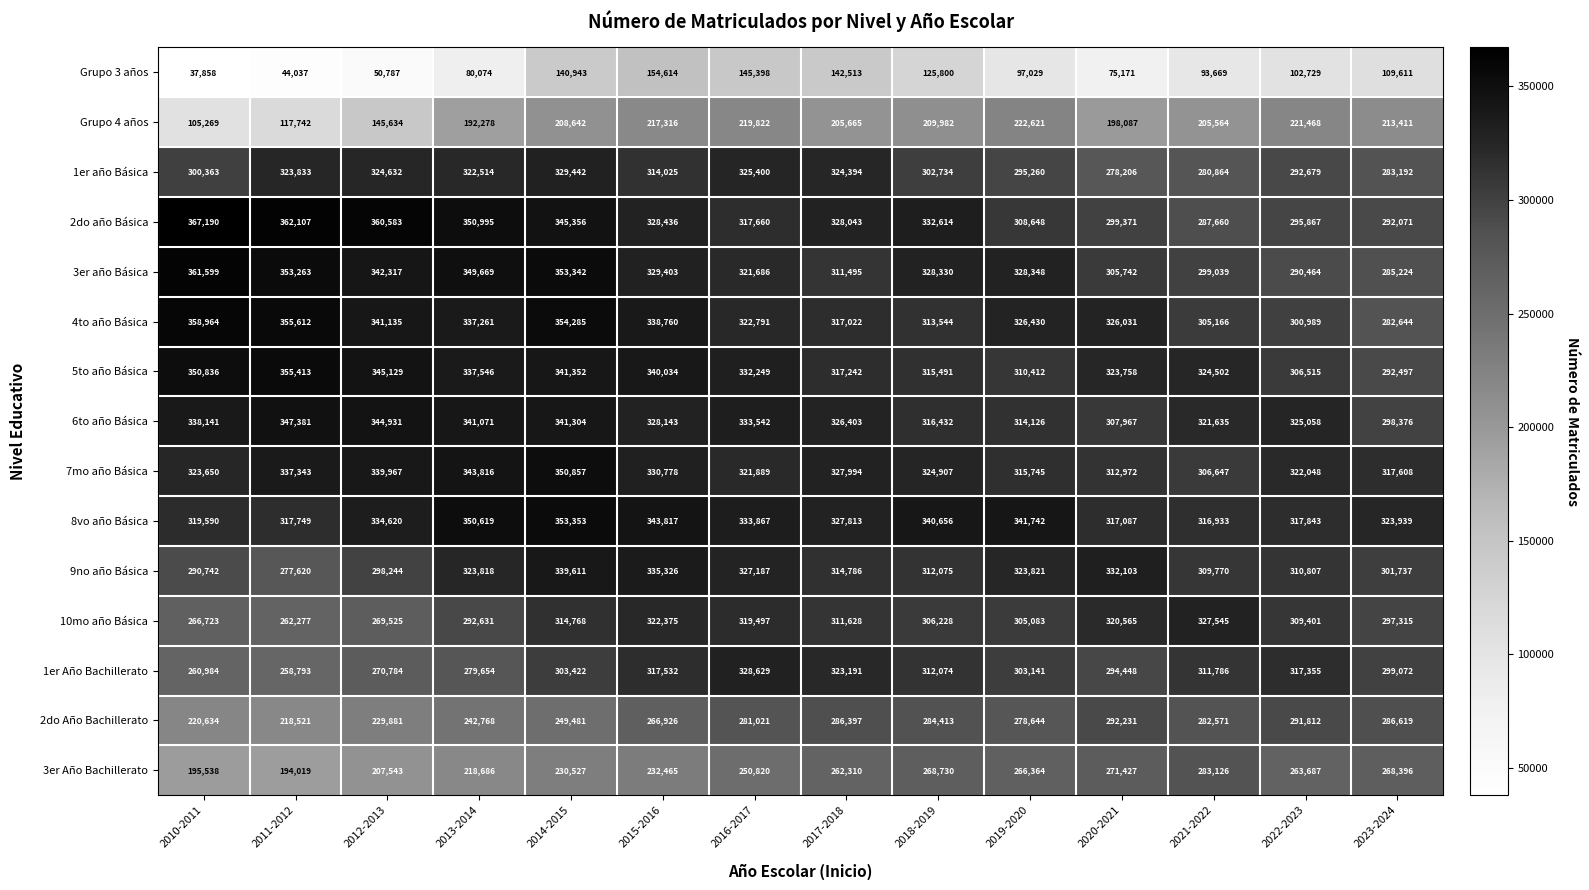

What is the sum of all 7mo año Básica values?

4576221